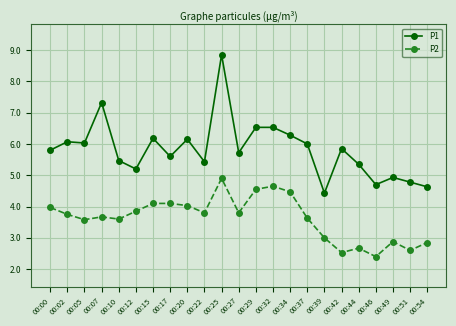

True or false: P1 has more than 1 interior local peaks.

True